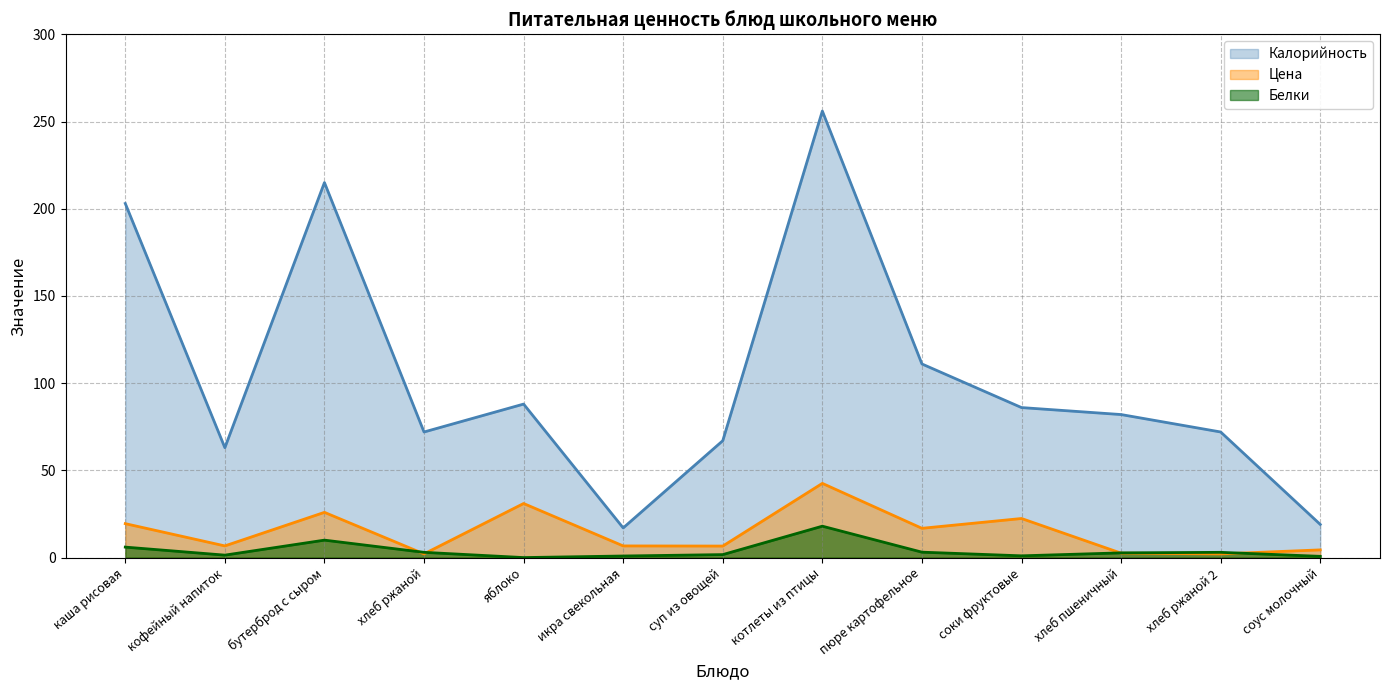

Rank the series by their maximum value, from lowest to highest.

Белки, Цена, Калорийность